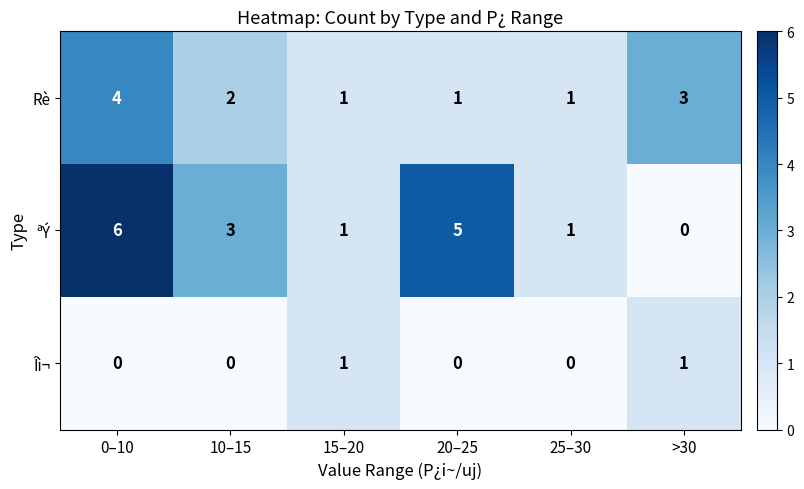

How many data points does each series have?

6